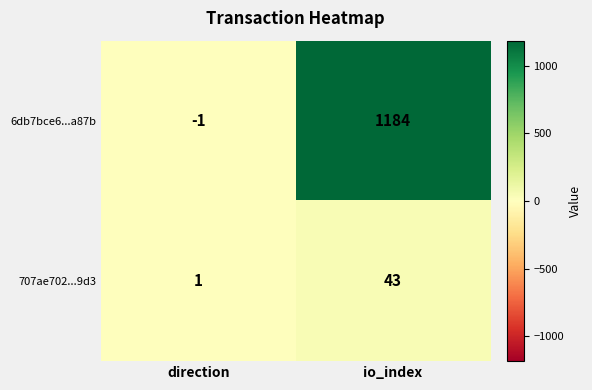

How many categories are shown in the chart?

2